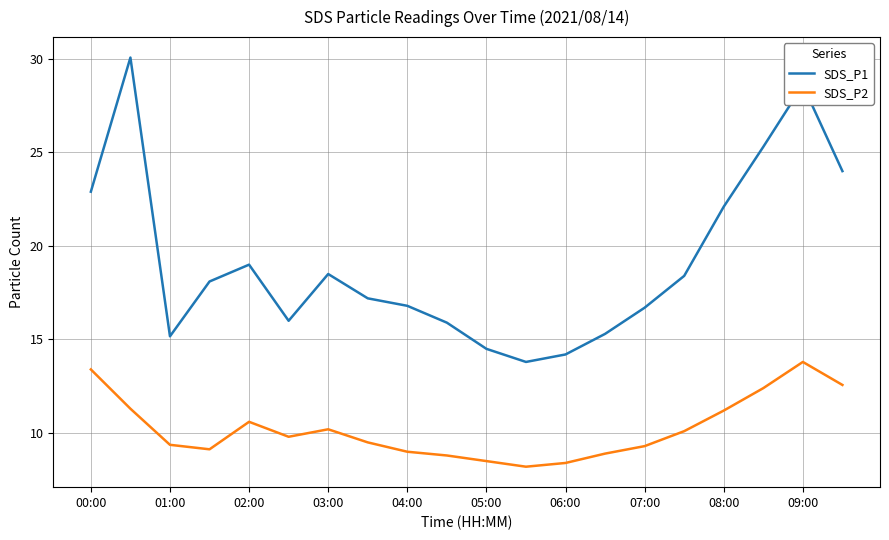

What is the smallest value displayed?

8.2